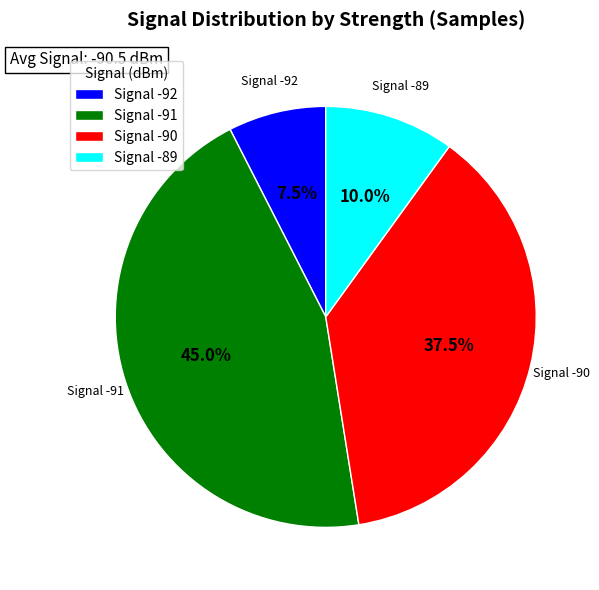

What is the ratio of the value at Signal -91 to the value at Signal -92?

6.0